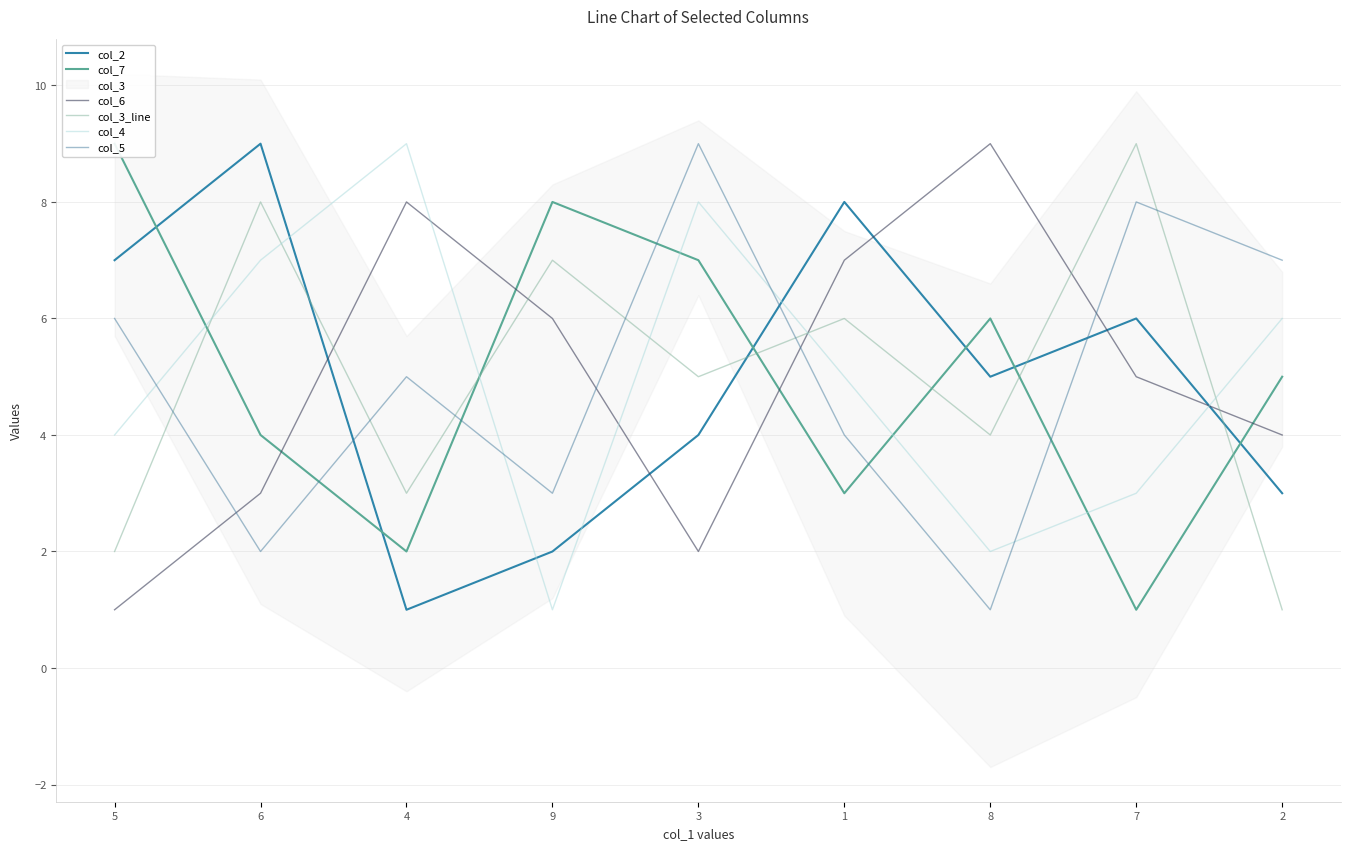

Where is col_6 nearest to the value 5?

7